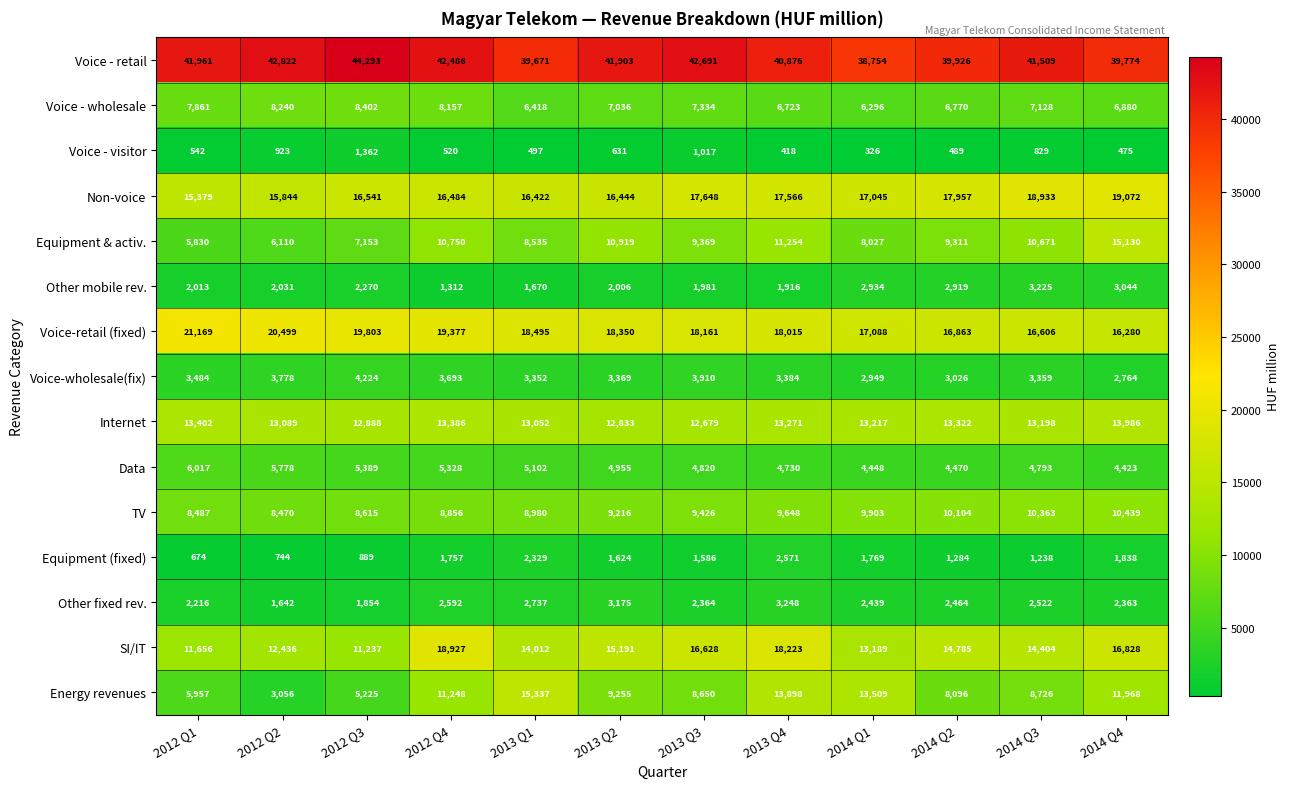

True or false: Energy revenues has a value of 21783 at 2013 Q4.

False